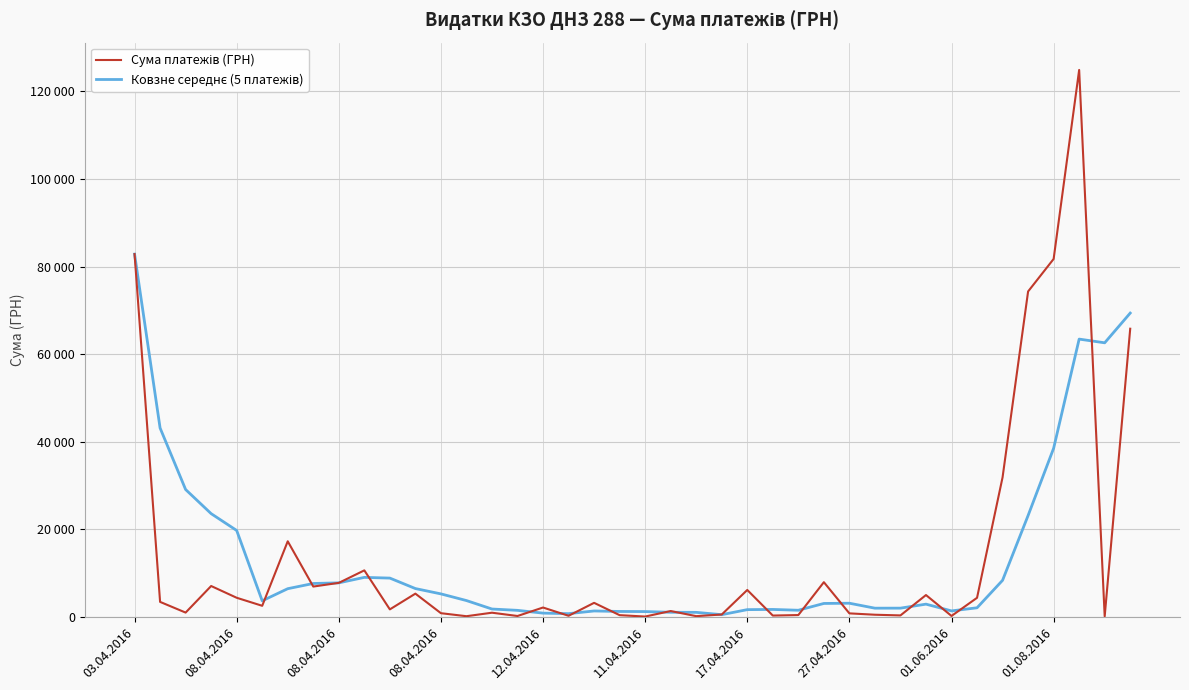

What is the smallest value displayed?

37.4